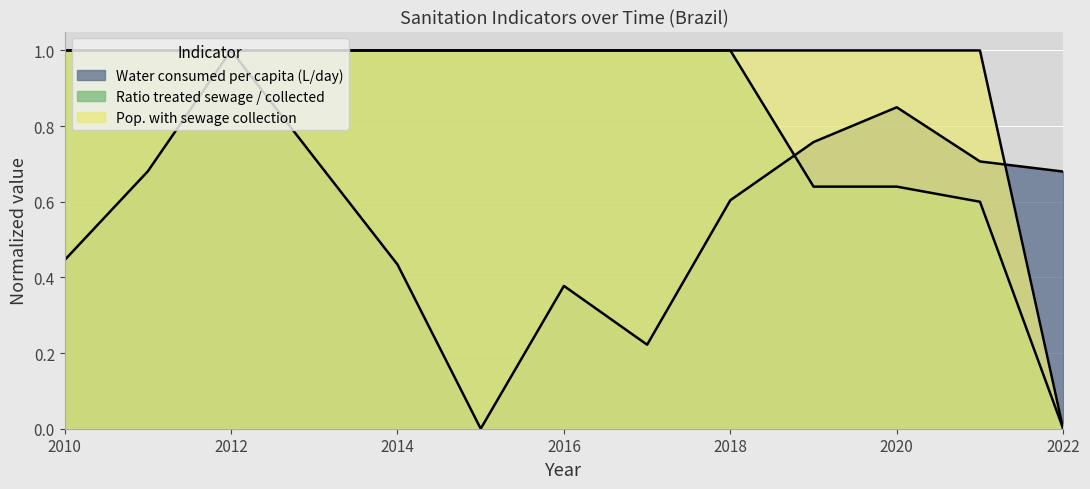

Which series has the largest total across all categories?

Pop. with sewage collection